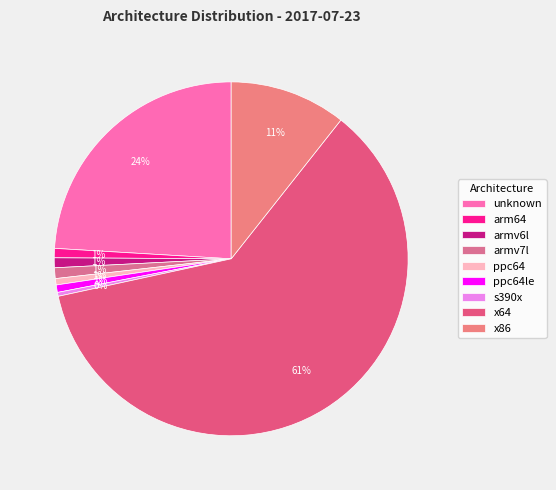

What percentage do x86 and ppc64le together represent?

11.3%